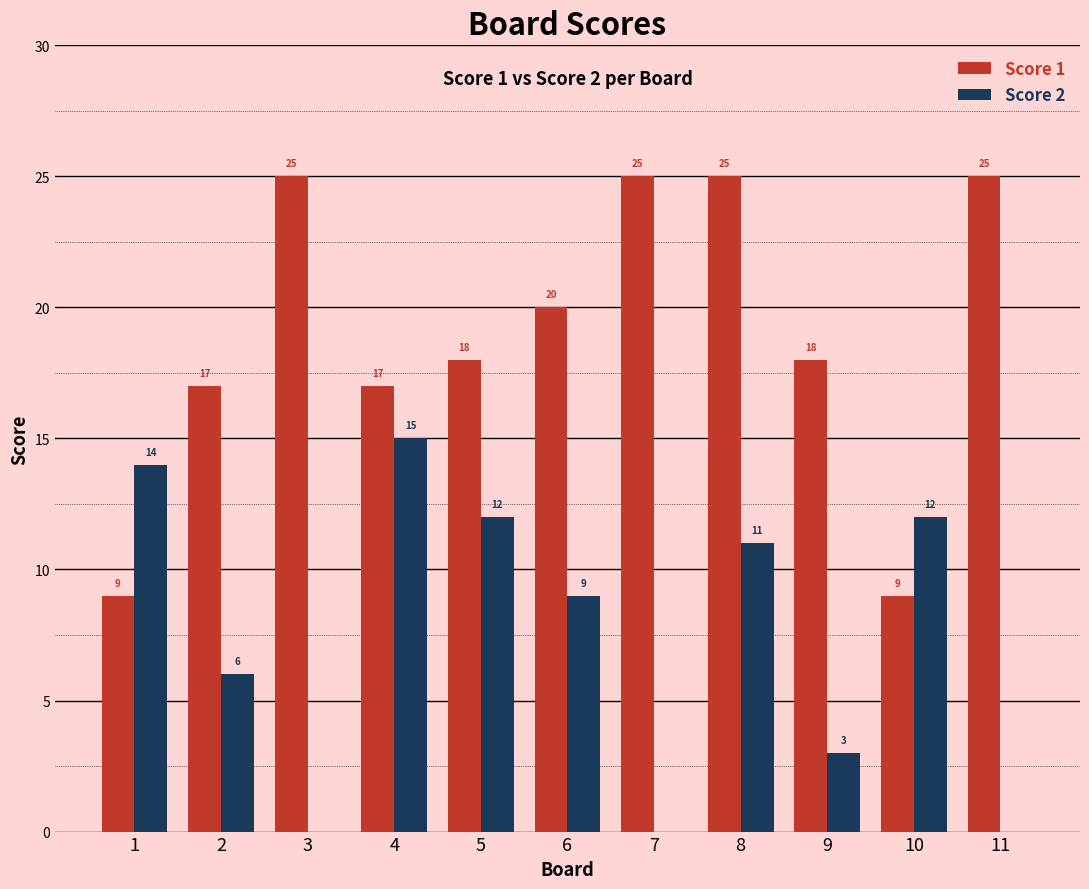

True or false: Score 1 has a value of 25 at 3.

True